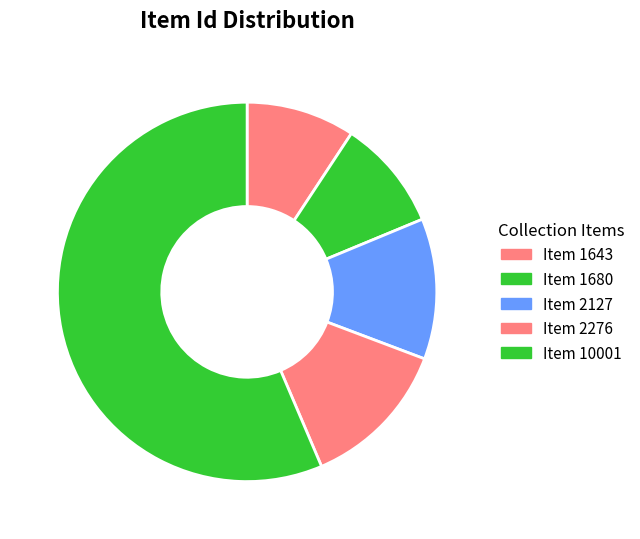

What is the change in value from Item 2127 to Item 10001?

+7874